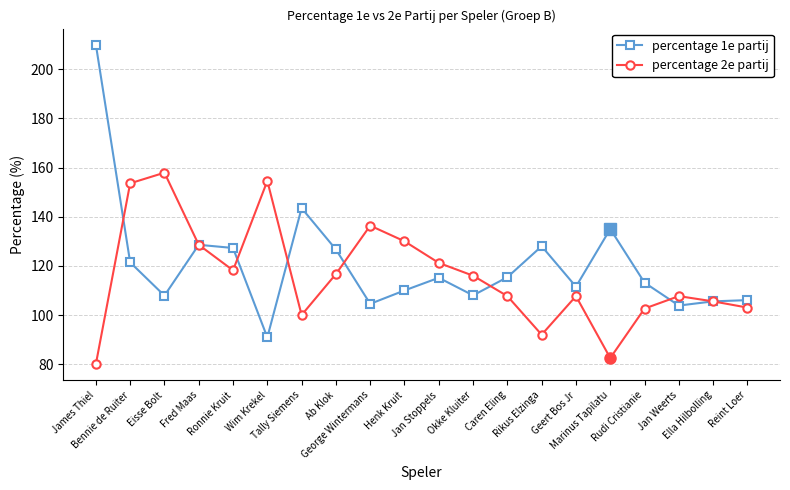

True or false: percentage 2e partij has a value of 130.0 at Henk Kruit.

True